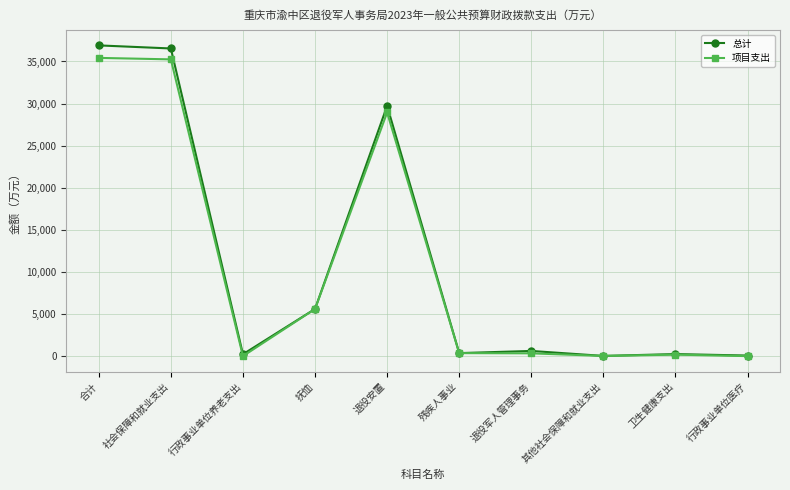

Which series has the largest range (max minus min)?

总计